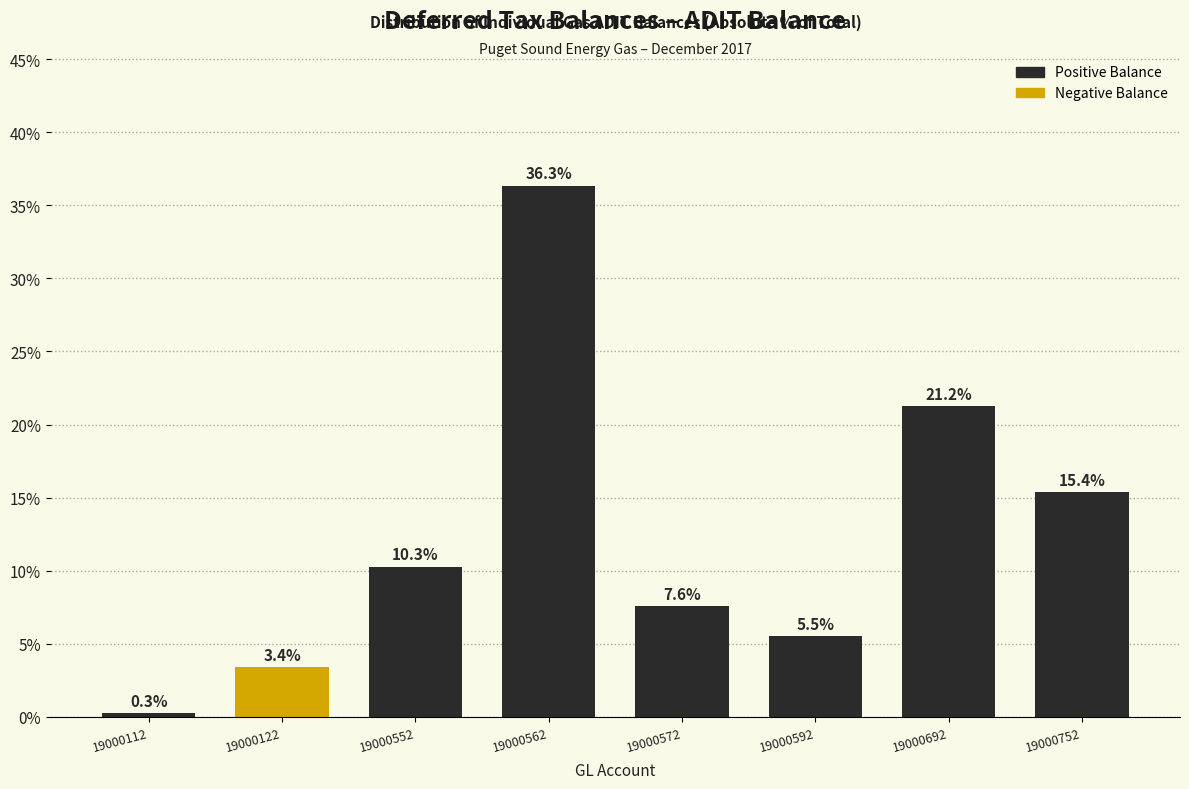

Reading left to right, list all the values displayed in this chart.

0.3	3.4	10.3	36.3	7.6	5.5	21.2	15.4